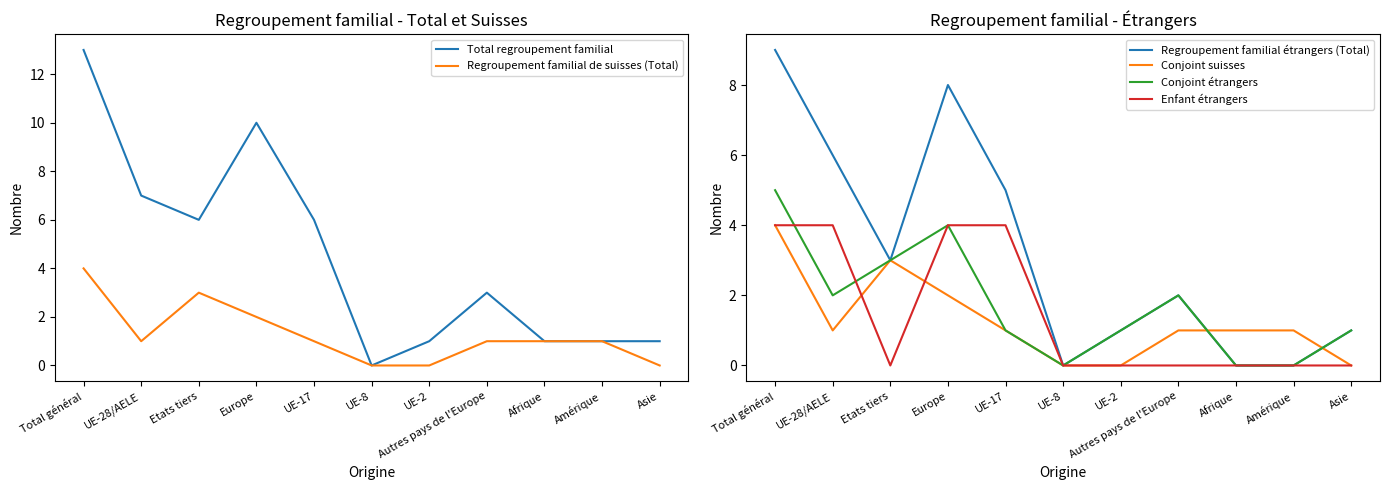

How many values in the Conjoint suisses series exceed 1?

3